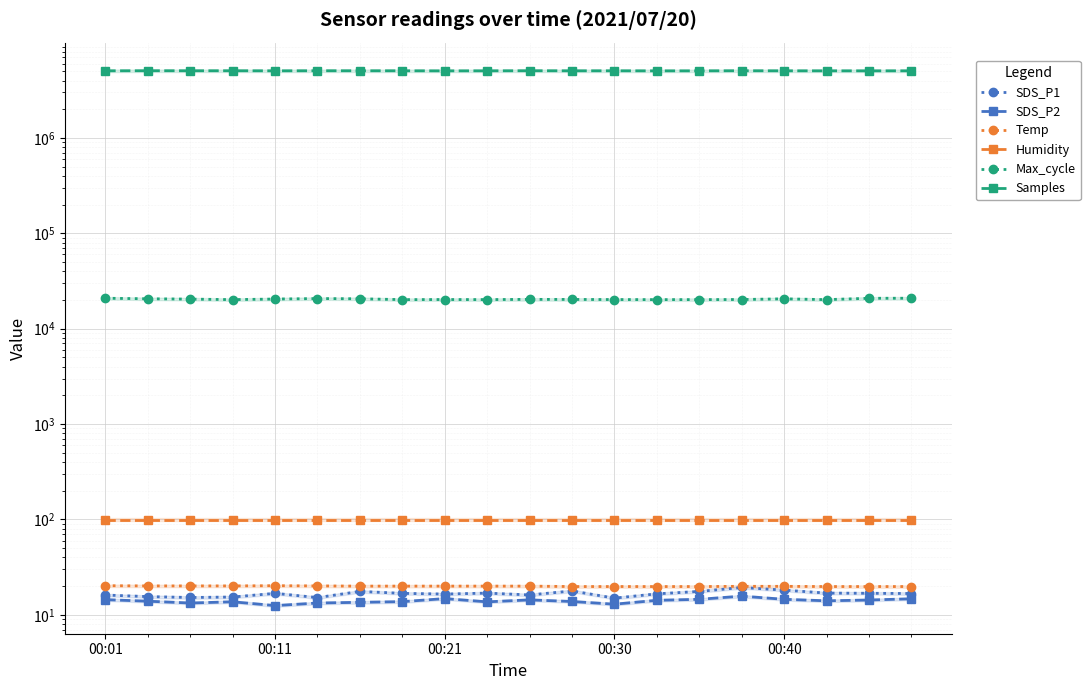

The Temp series shows 8.7 at 6. True or false?

False